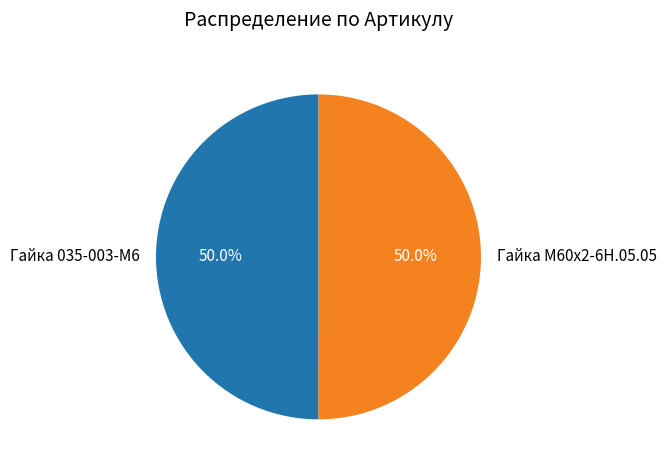

To the nearest percent, what portion does Гайка 035-003-М6 represent?

50%